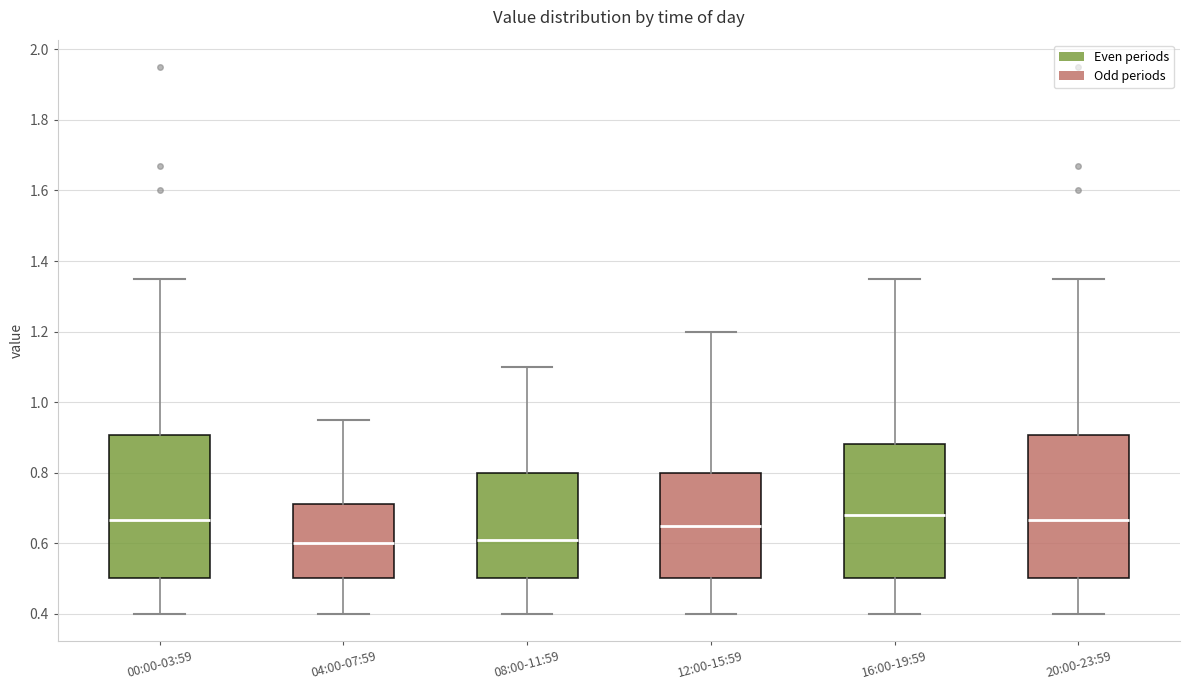

Reading left to right, read every box against the y-axis: the position of its median line, the range the box covers, and the ends of its whiskers. The values are not printed on the chart, so give them approximately, as read against the axis.

00:00-03:59: median 0.66, box 0.50 to 0.90, whiskers 0.40 to 1.36
04:00-07:59: median 0.60, box 0.50 to 0.72, whiskers 0.40 to 0.96
08:00-11:59: median 0.62, box 0.50 to 0.80, whiskers 0.40 to 1.10
12:00-15:59: median 0.66, box 0.50 to 0.80, whiskers 0.40 to 1.20
16:00-19:59: median 0.68, box 0.50 to 0.88, whiskers 0.40 to 1.36
20:00-23:59: median 0.66, box 0.50 to 0.90, whiskers 0.40 to 1.36